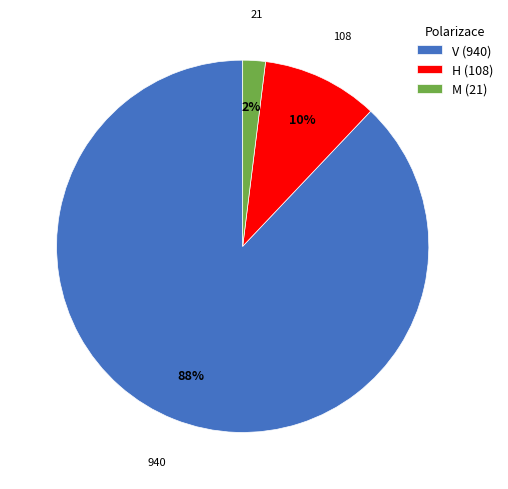

Which has a higher value, M or H?

H